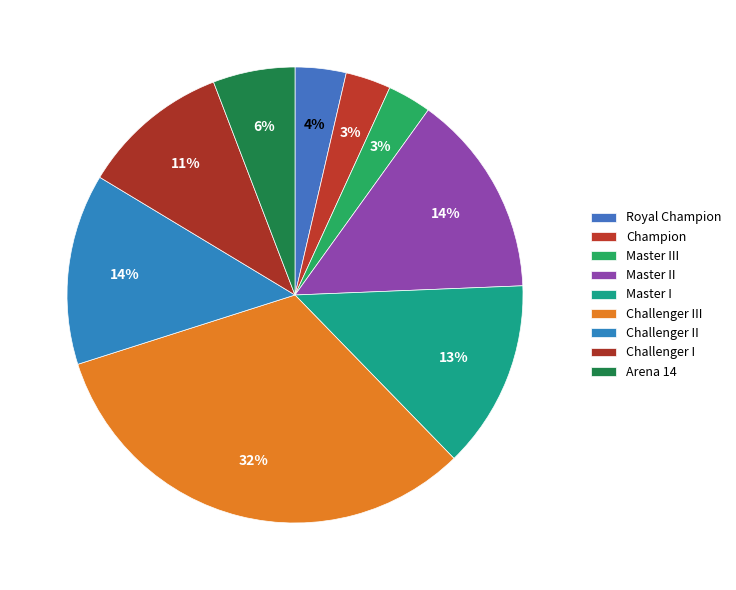

How many segments does this pie chart have?

9